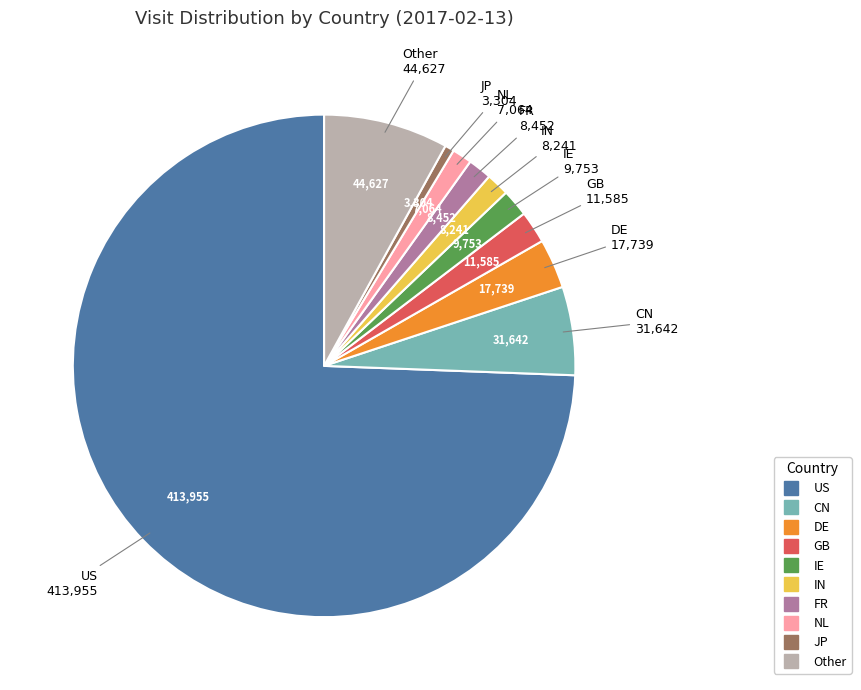

Does any single category account for the majority?

Yes